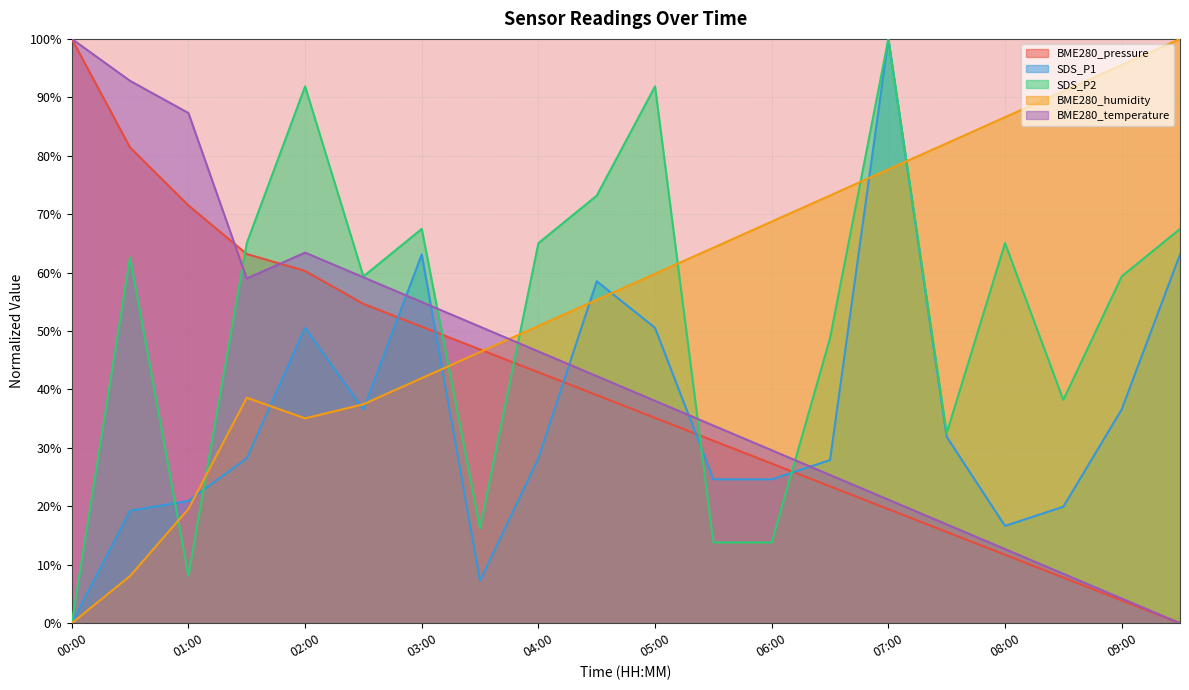

Rank the series at 07:00 from lowest to highest value.

BME280_pressure, BME280_temperature, BME280_humidity, SDS_P1, SDS_P2